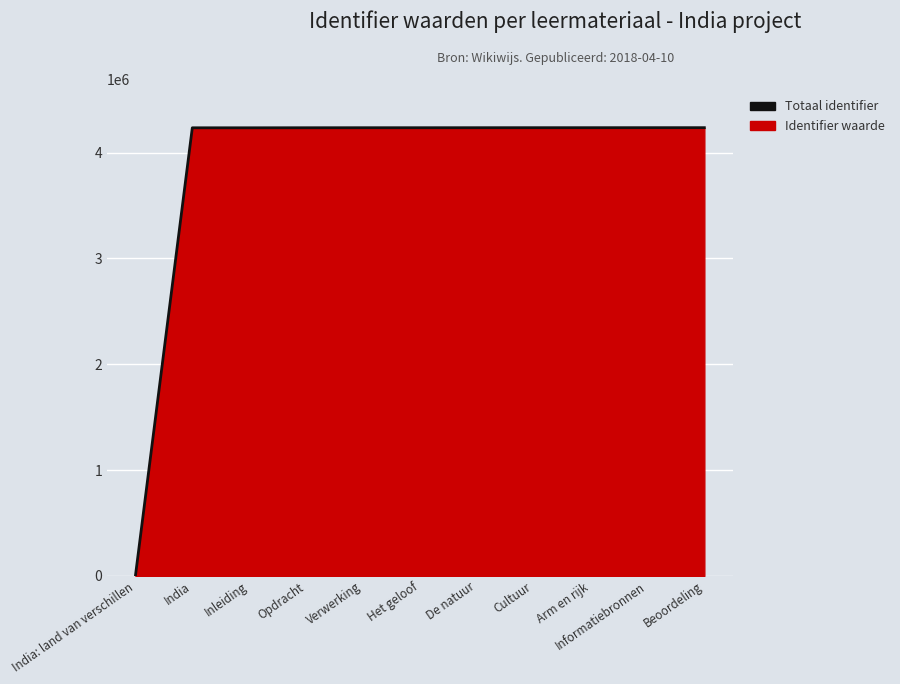

What is the sum of the values at Arm en rijk and Verwerking?

8471595